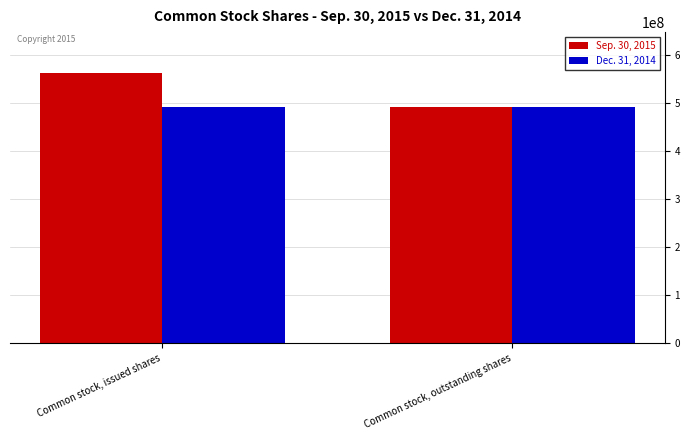

Which series changed the most between Common stock, issued shares and Common stock, outstanding shares?

Sep. 30, 2015